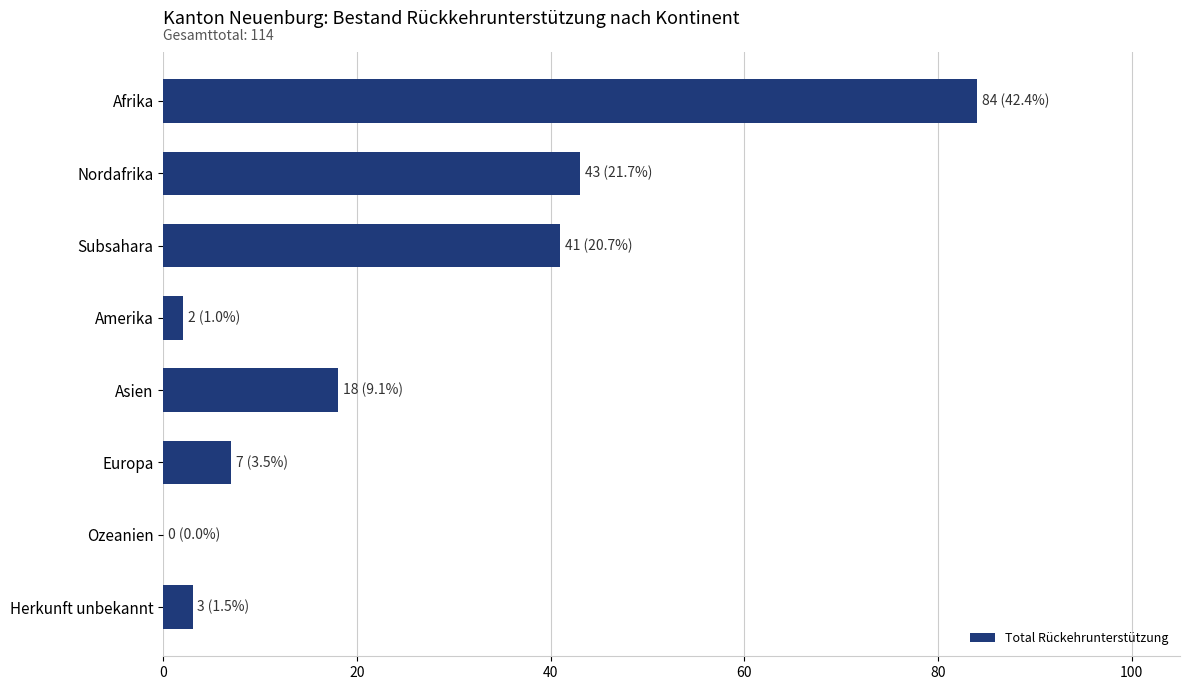

What is the sum of the values at Nordafrika and Asien?

61